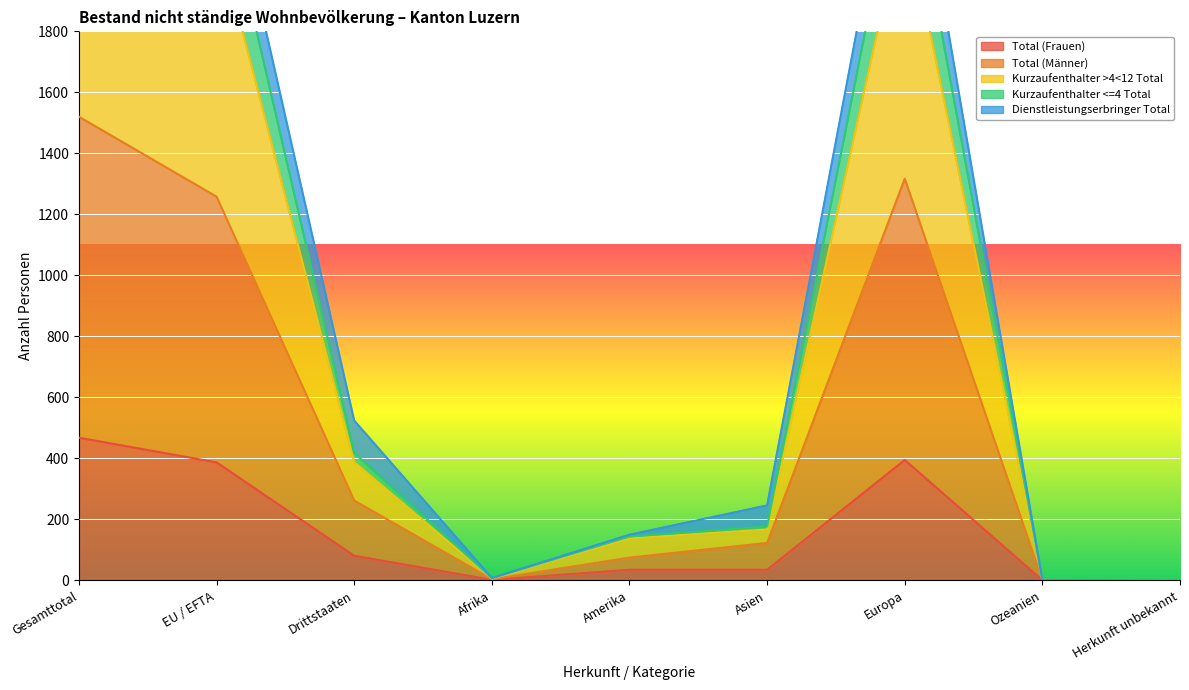

Is the value of Kurzaufenthalter >4<12 Total at Afrika greater than the value of Kurzaufenthalter <=4 Total at Gesamttotal?

No